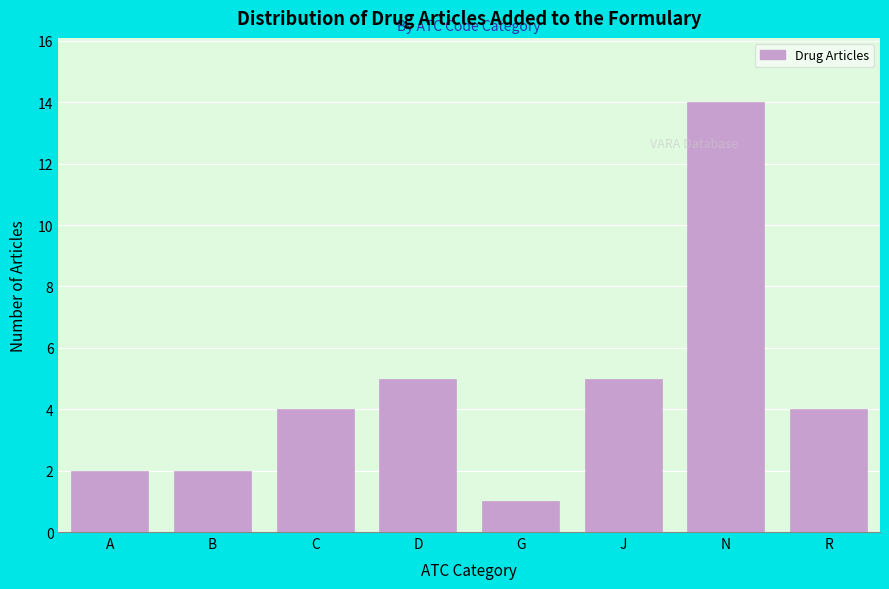

Reading left to right, list all the values displayed in this chart.

A=2	B=2	C=4	D=5	G=1	J=5	N=14	R=4